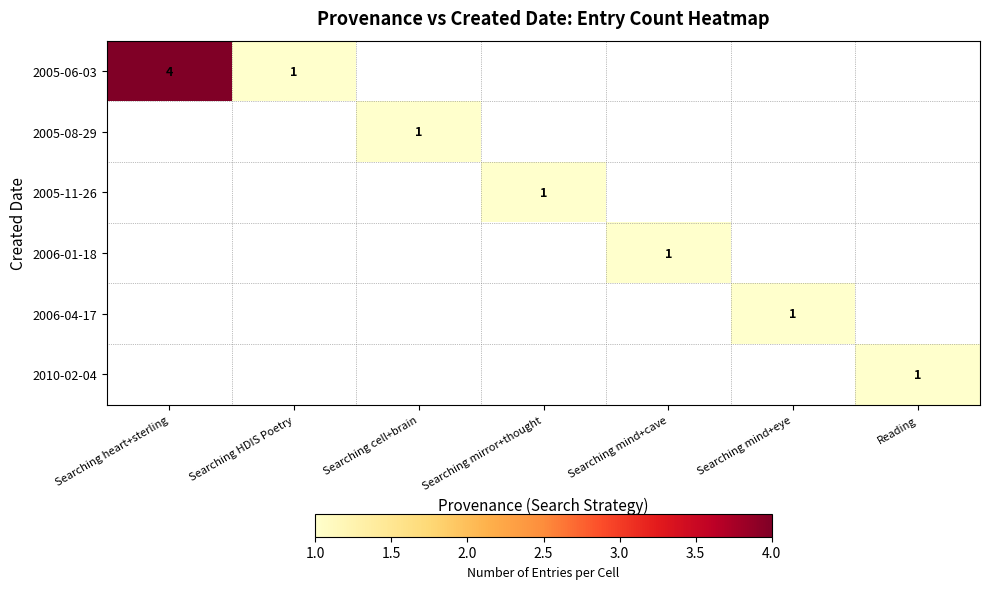

True or false: 2005-08-29 has a value of 1 at Searching cell+brain.

True